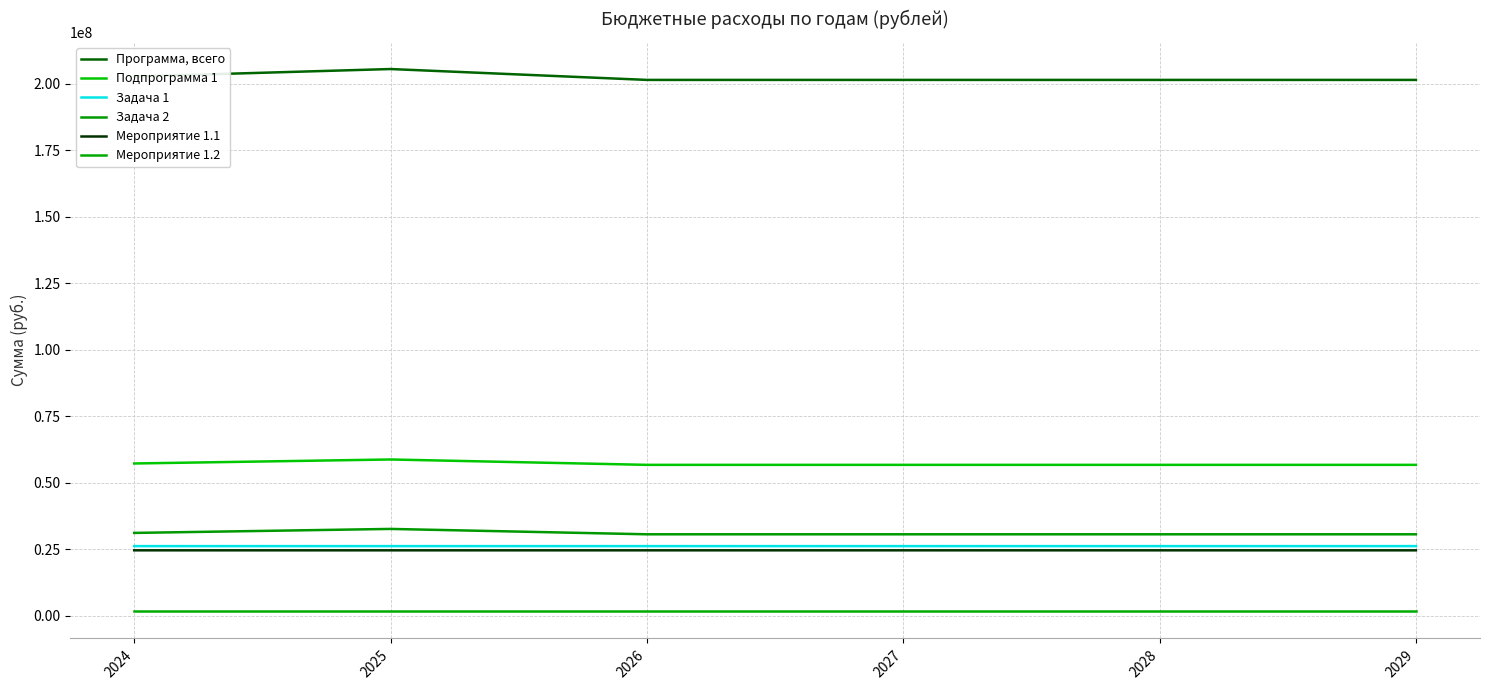

What is the value of the Задача 1 point at the 2nd from the left?

26114900